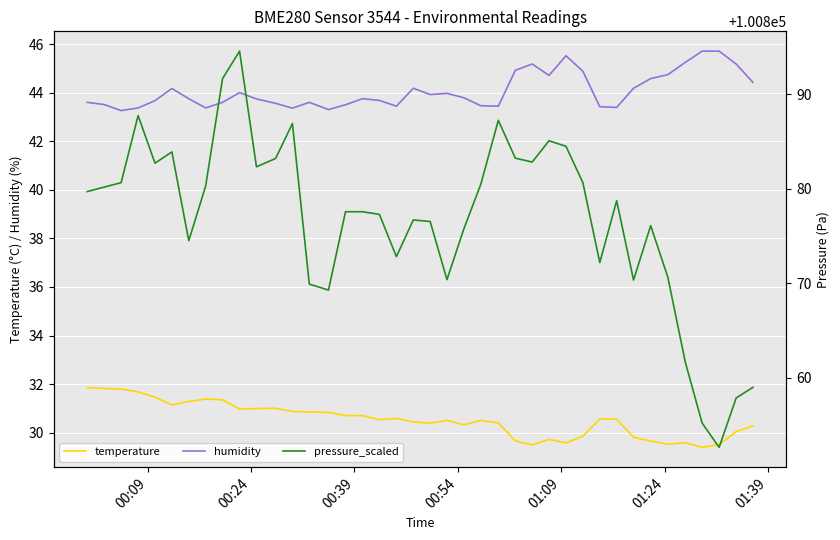

True or false: temperature and humidity cross at least once.

False